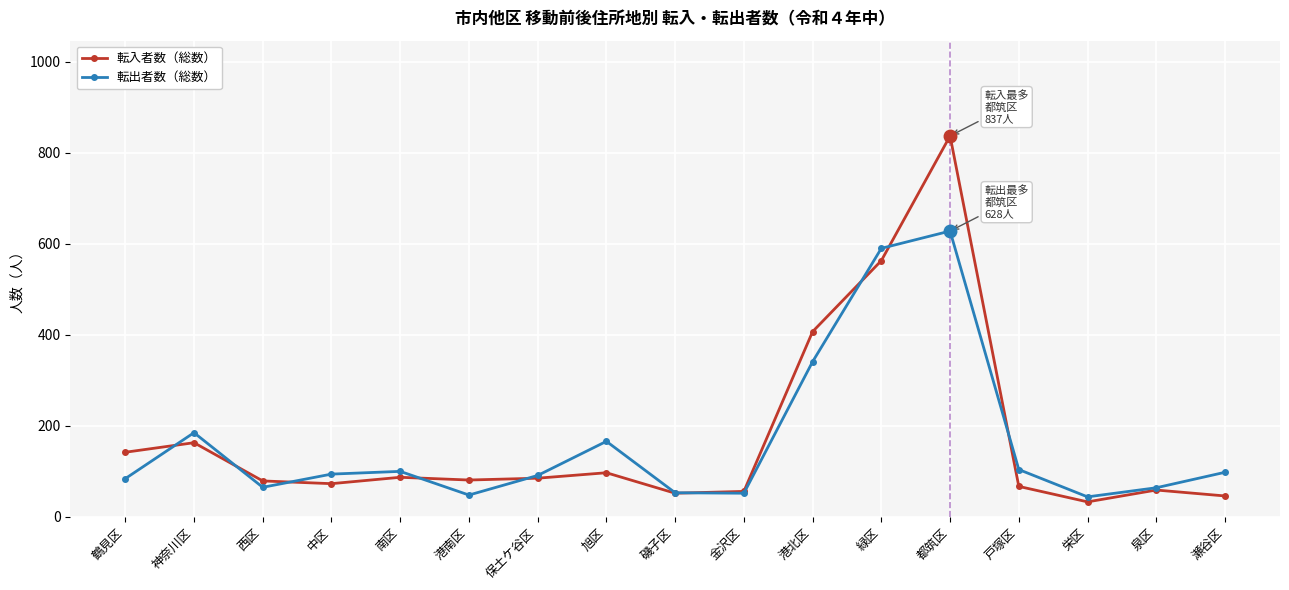

At how many categories does at least one series exceed 267?

3